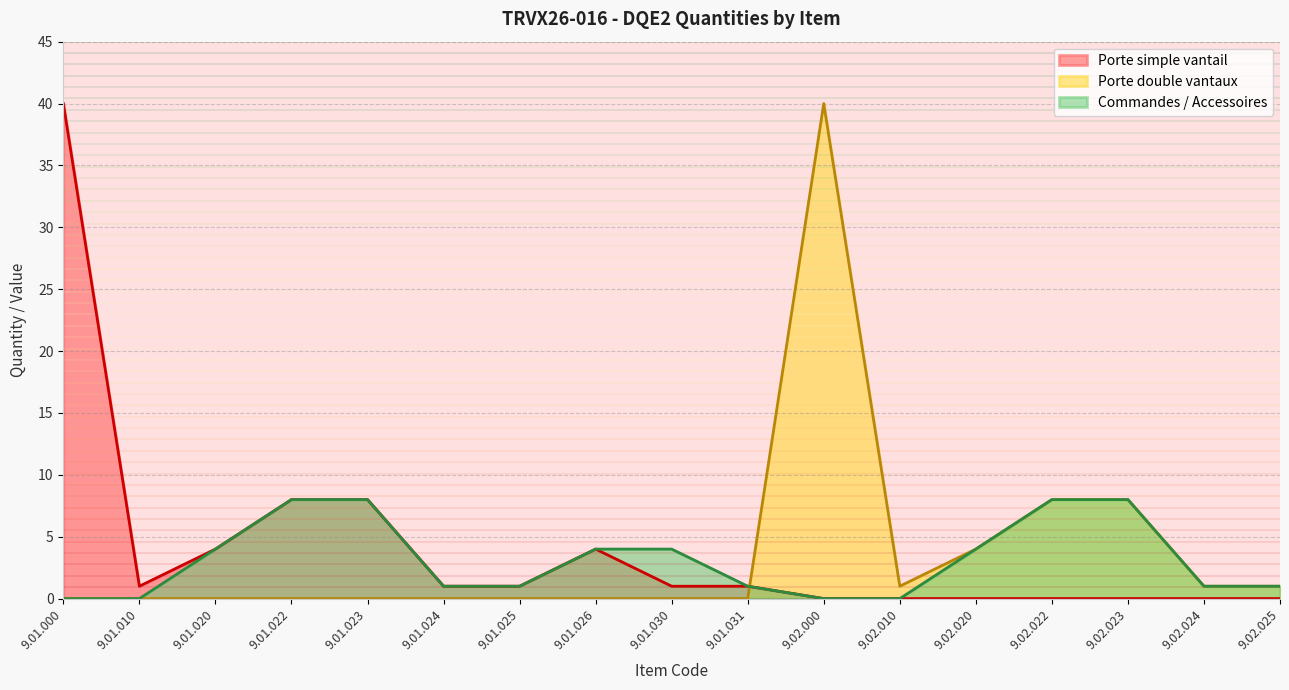

Is the value of Porte double vantaux at 9.02.023 greater than the value of Porte simple vantail at 9.02.024?

Yes